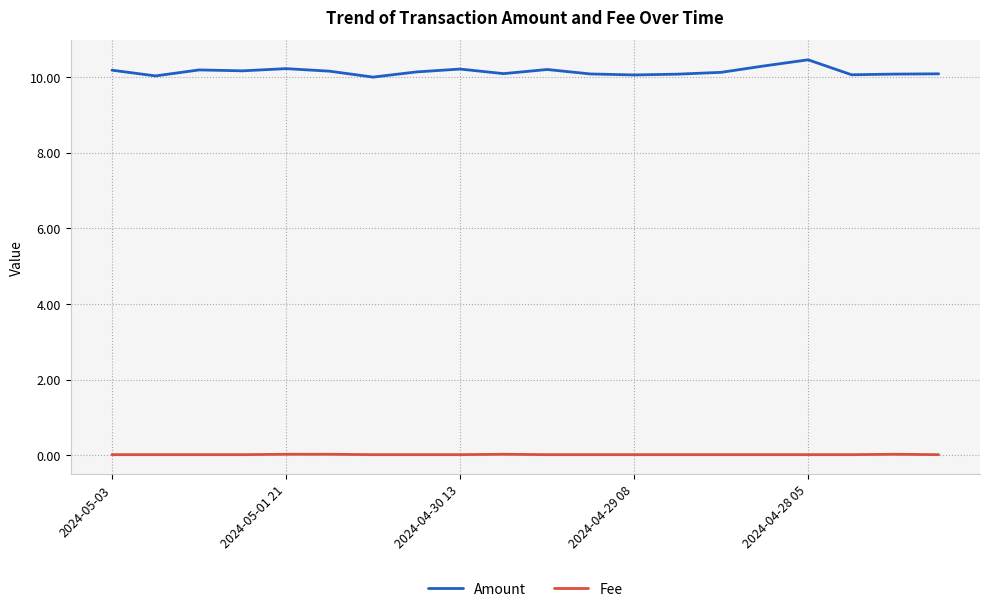

What is the sum of all Fee values?

0.4